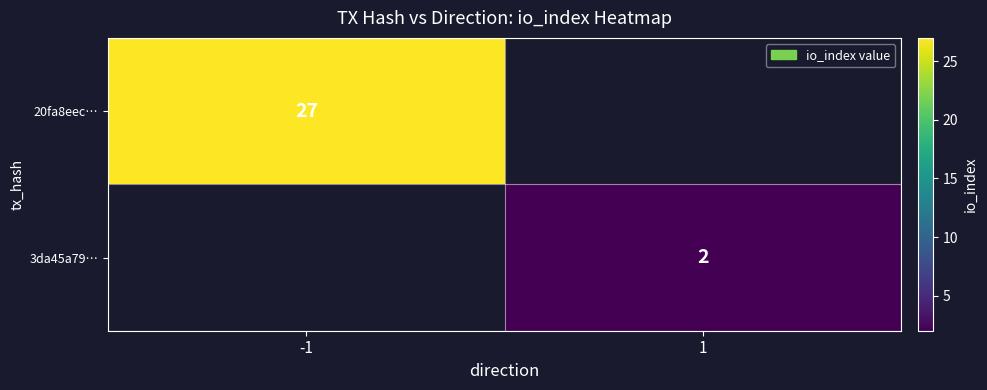

True or false: 3da45a79… has a value of 3 at 1.

False